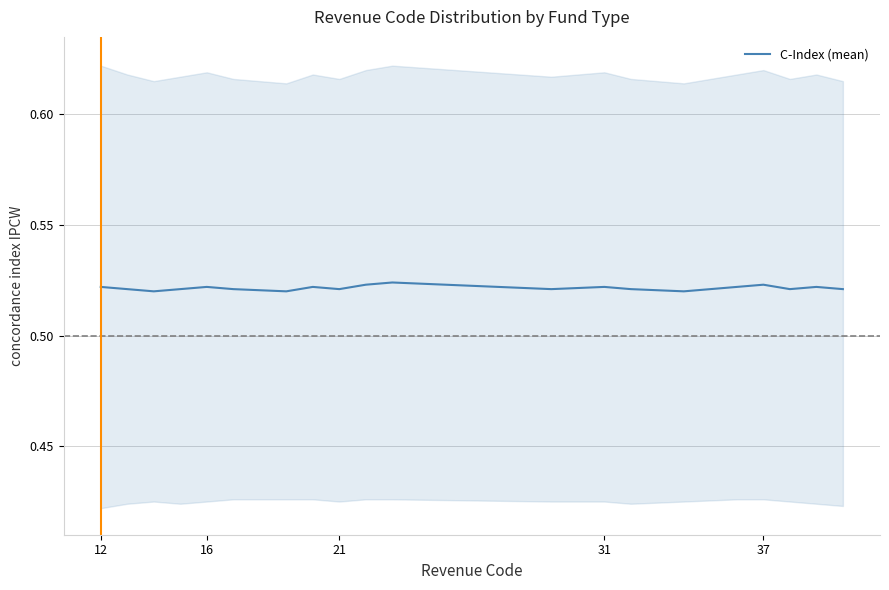

True or false: there are more than 1 points higher than both neighbors.

True